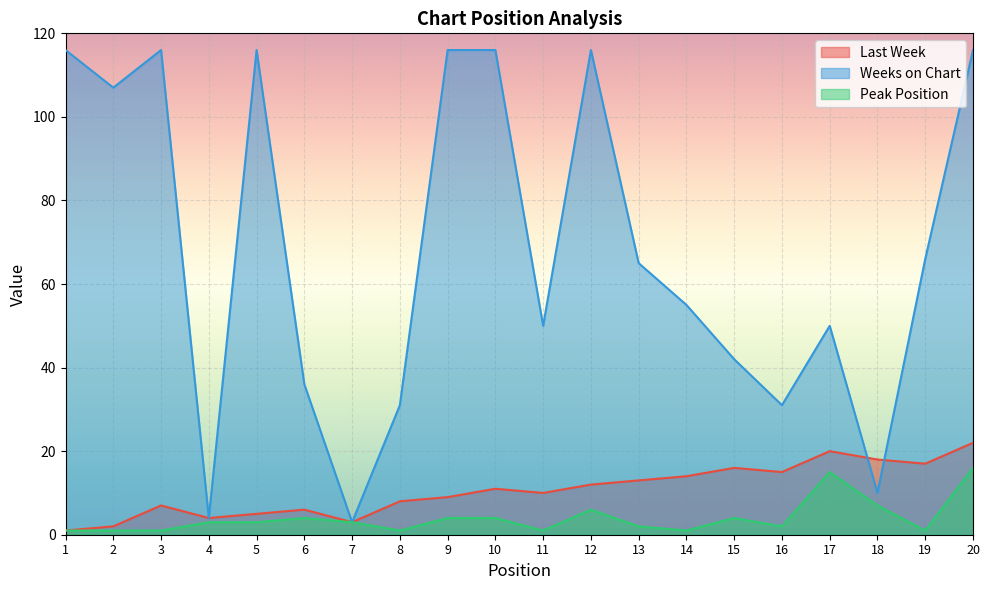

Is it true that Peak Position equals 1 at 5?

False